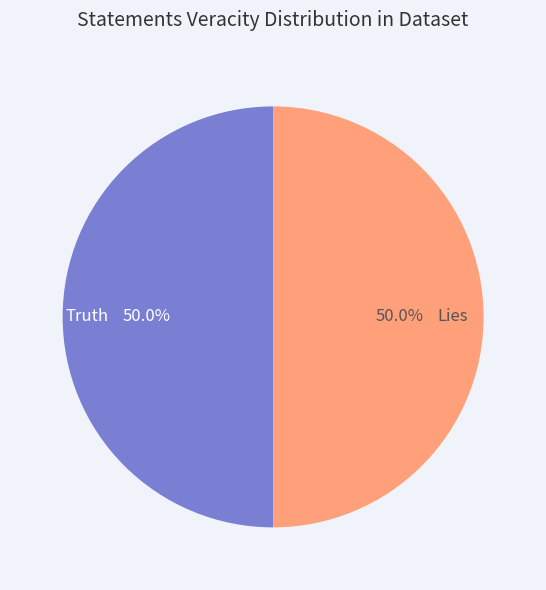

Do Truth and Lies together represent more than half of the pie?

Yes